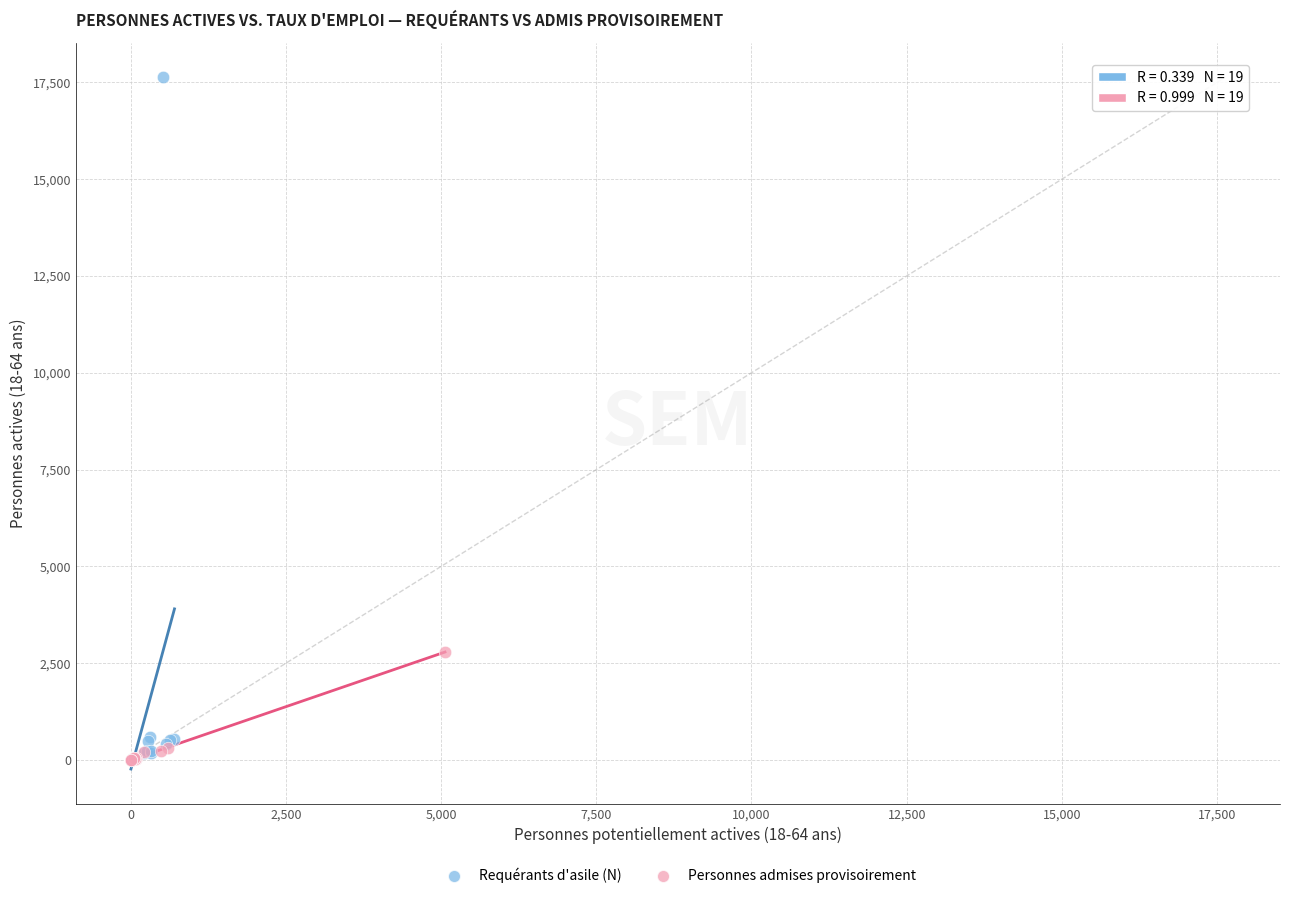

Which series reaches the maximum Y coordinate?

Requérants d'asile (N)